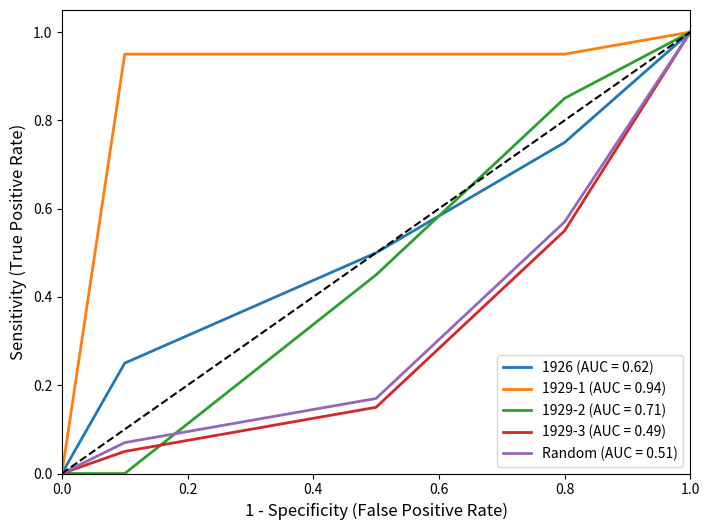

What are all the series names shown in the legend?

1926 (AUC = 0.62), 1929-1 (AUC = 0.94), 1929-2 (AUC = 0.71), 1929-3 (AUC = 0.49), Random (AUC = 0.51)